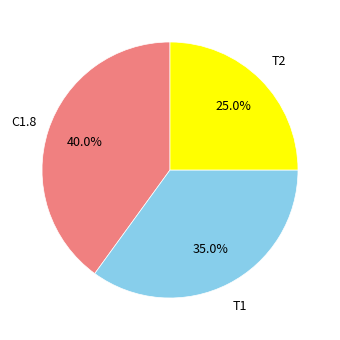

Is there a majority slice in this chart?

No